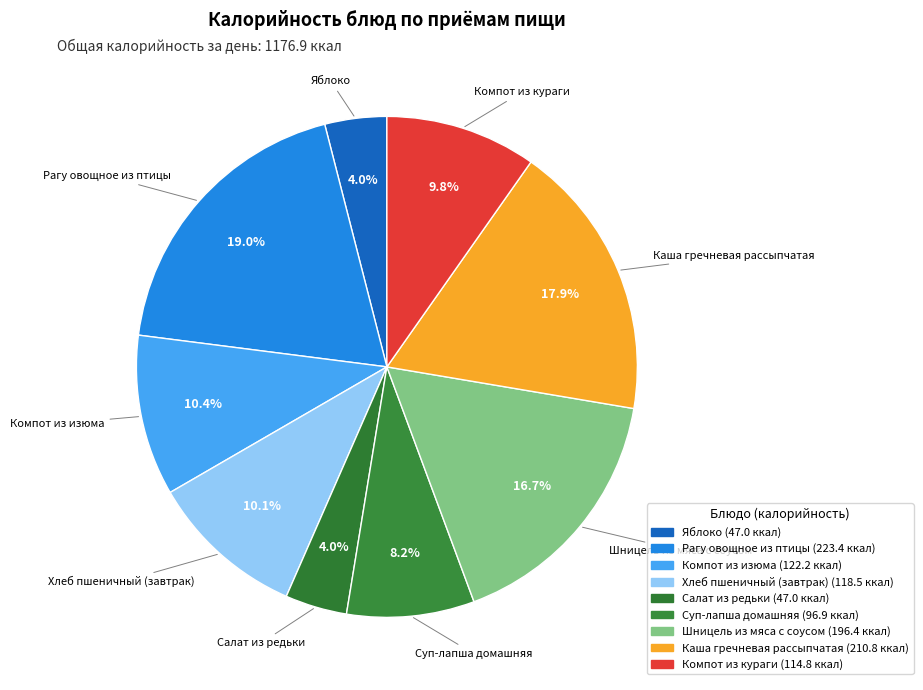

How many segments does this pie chart have?

9